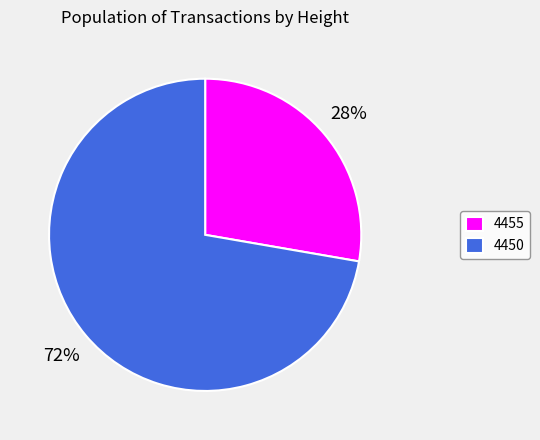

The 4450 slice represents 80% of the pie. True or false?

False